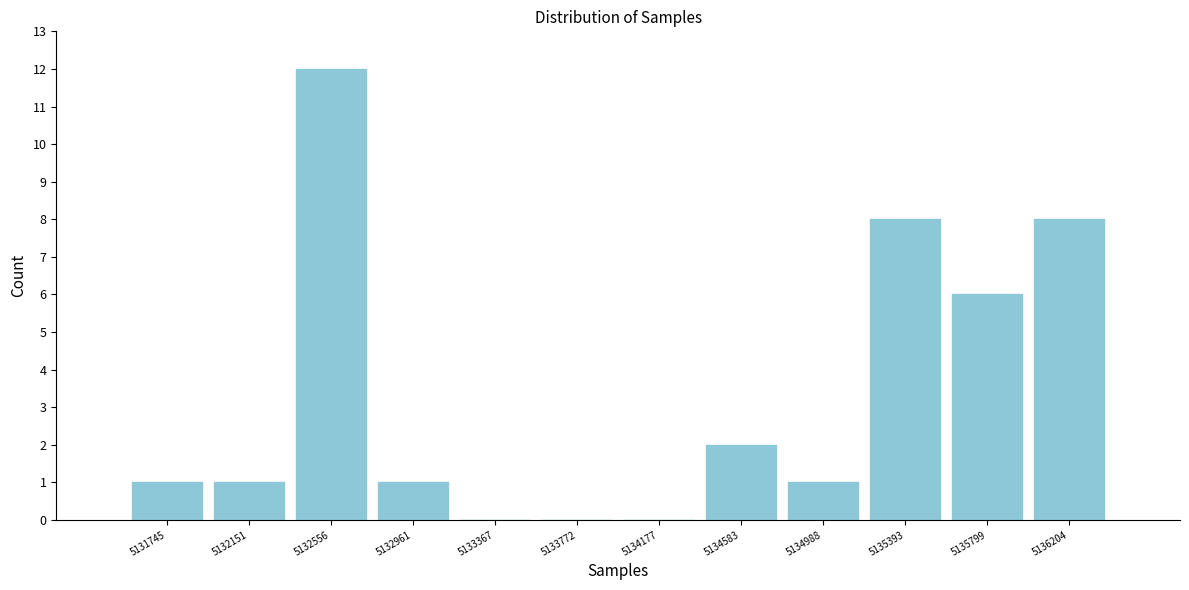

Over which range of the x-axis is the bar tallest?

5132350 to 5132750